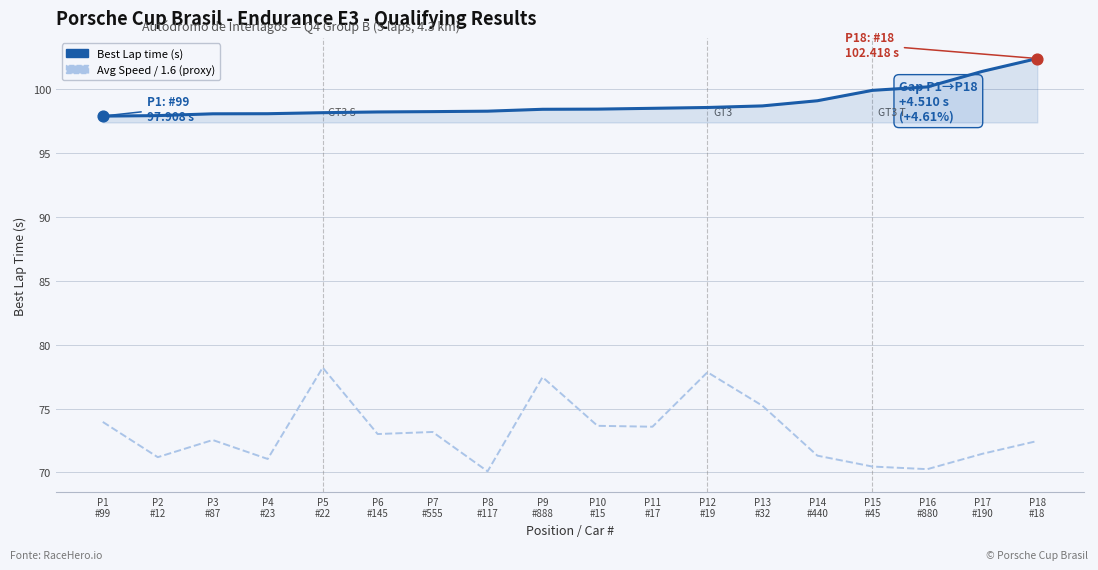

Which series has the largest total across all categories?

Best Lap time (s)